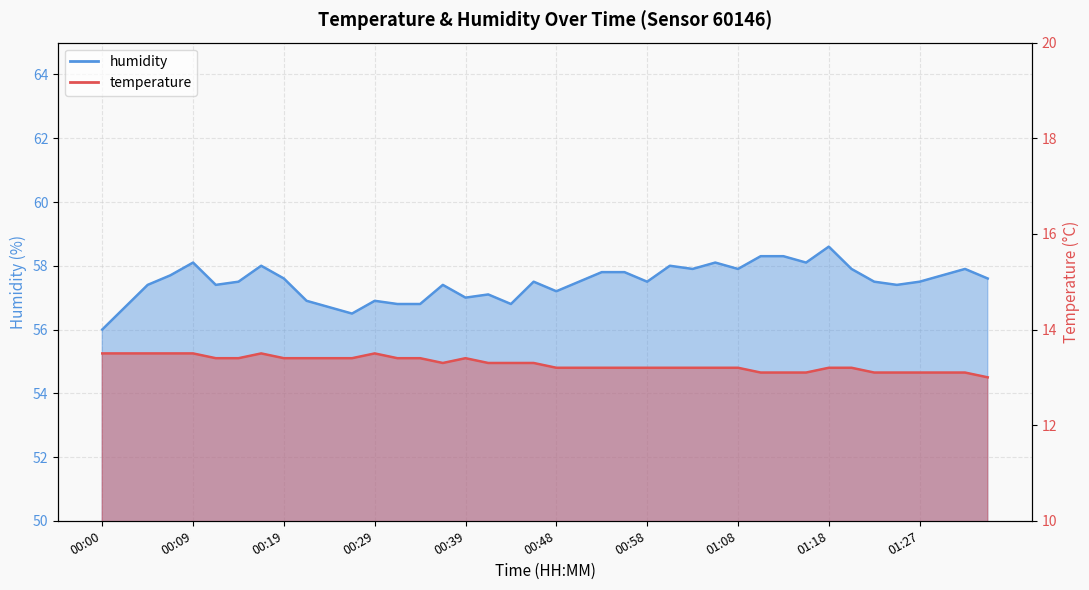

True or false: humidity and temperature cross at least once.

False